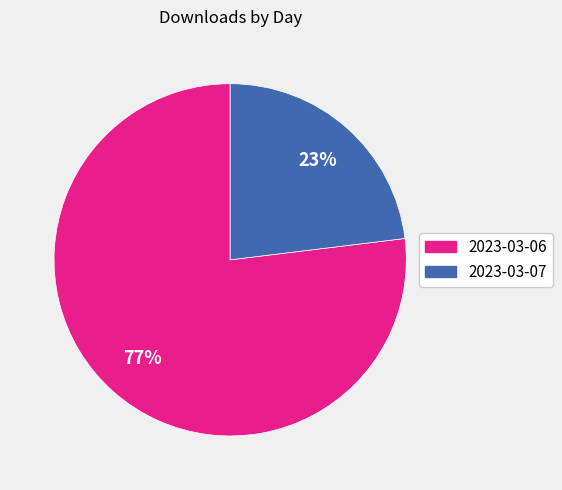

Do 2023-03-07 and 2023-03-06 together represent more than half of the pie?

Yes